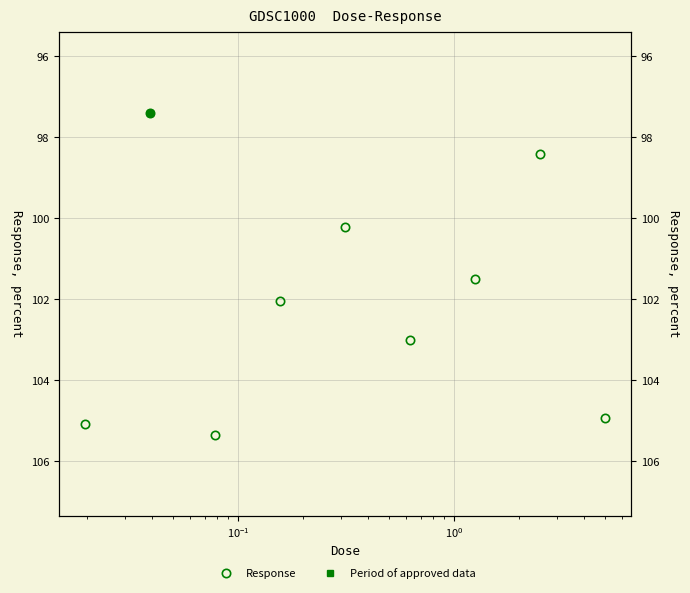

Which category has the highest value across all series?

$\mathdefault{10^{-1}}$